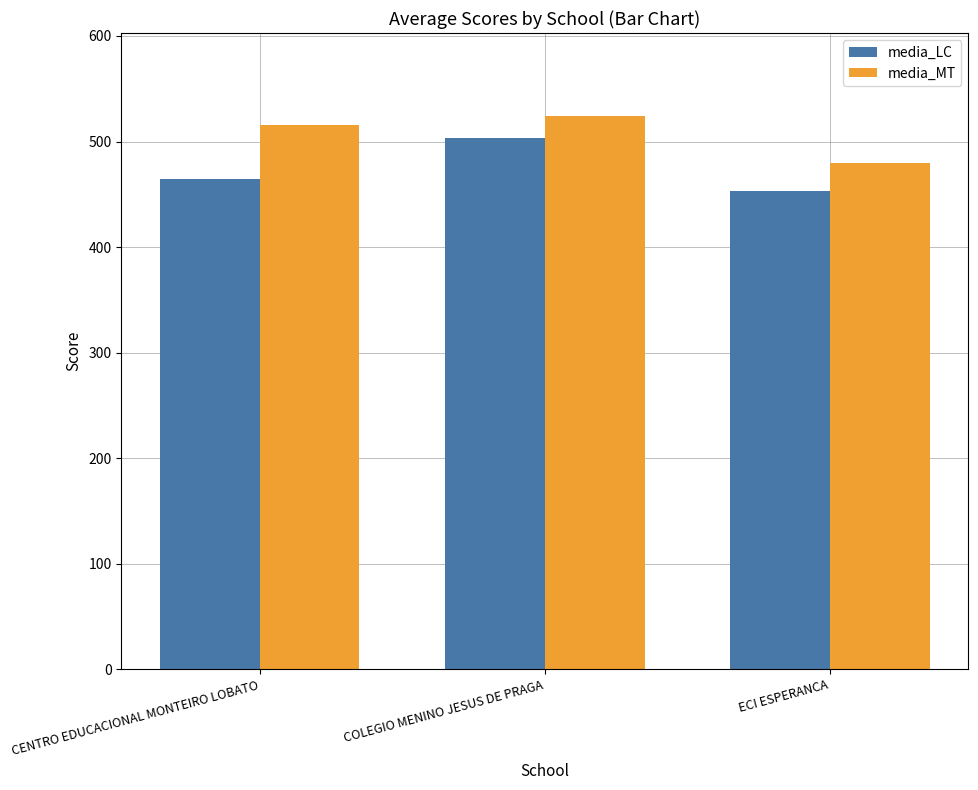

How many distinct data groups are displayed?

2